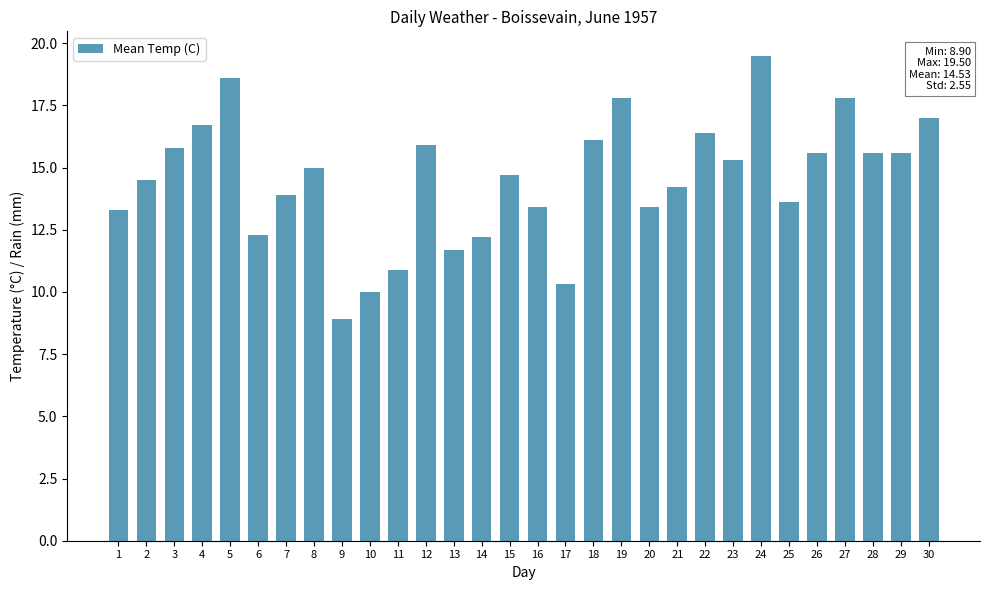

At which category does the chart reach its peak across all series?

24